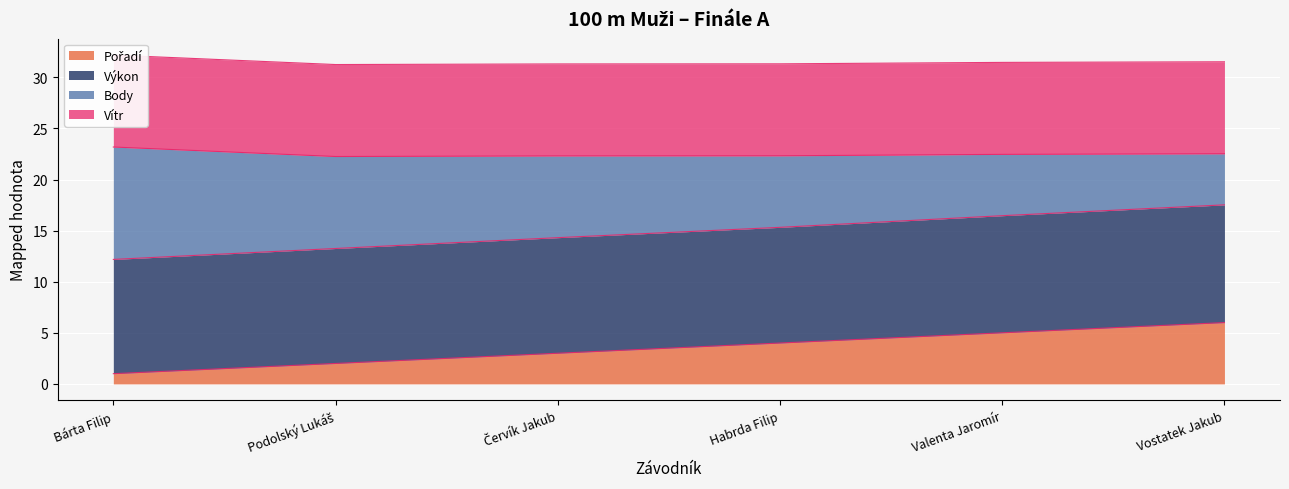

What is the minimum value shown in the chart?

1.0